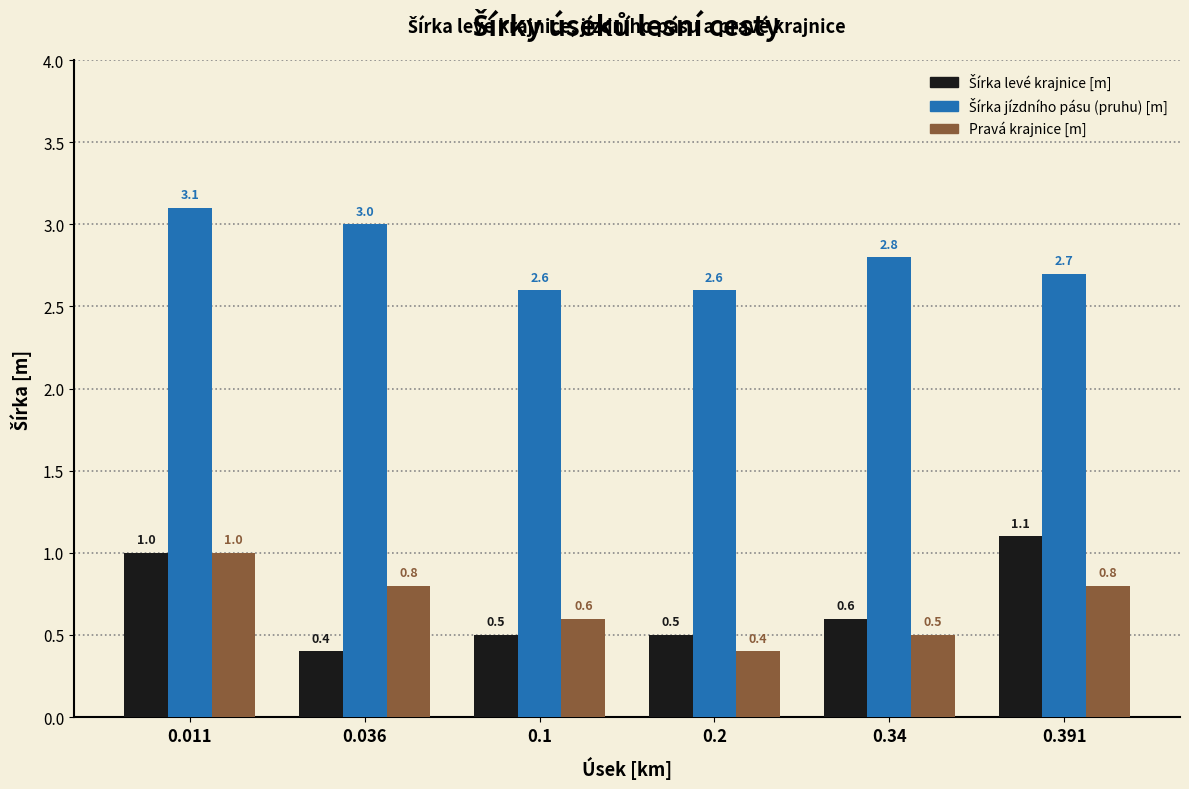

What is the total value across all series at 0.391?

4.6